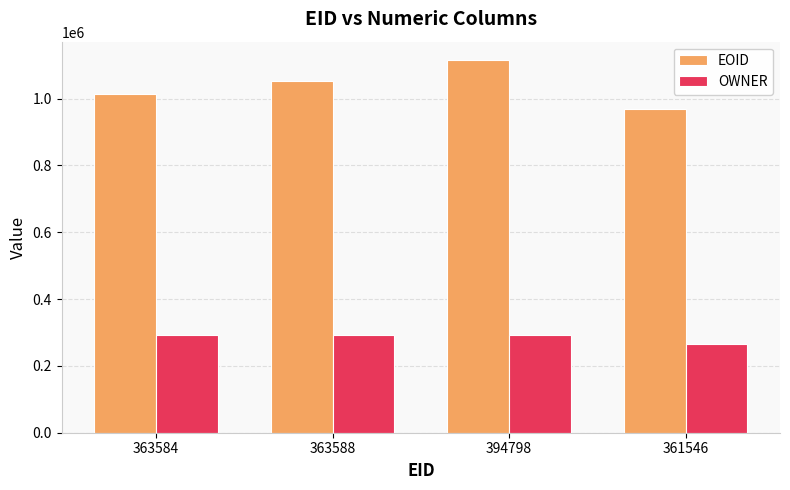

What is the value of the OWNER bar at the 1st from the left?

292981